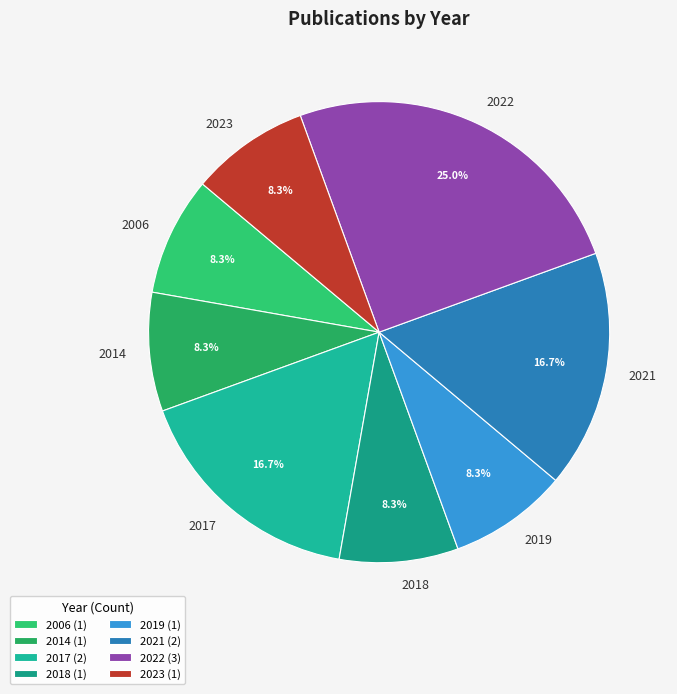

To the nearest percent, what is the average slice percentage?

12%